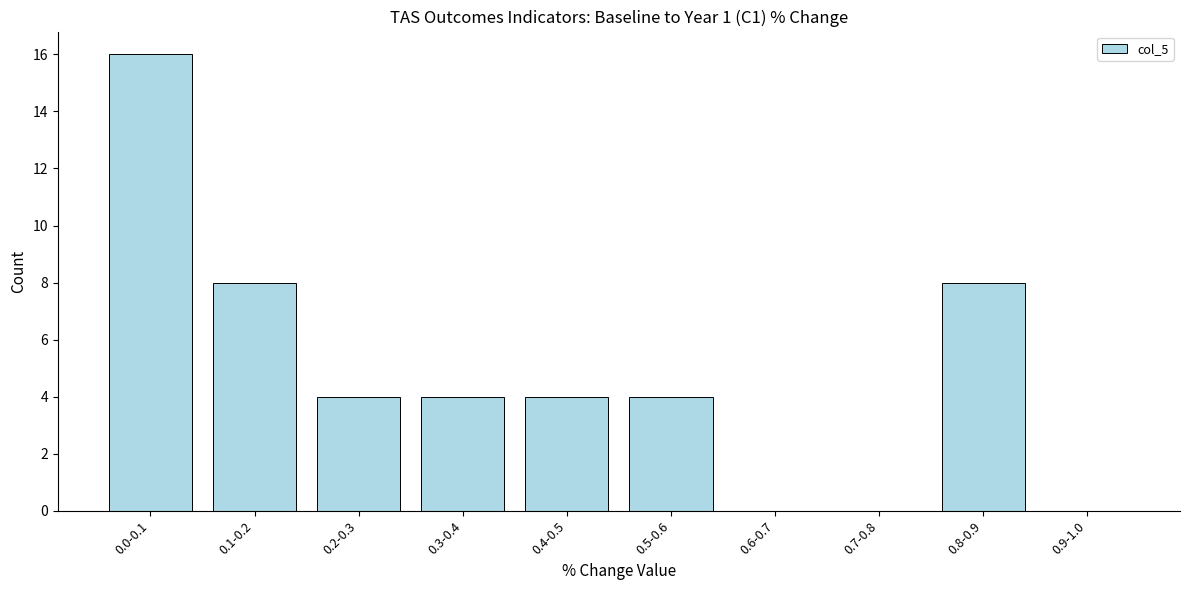

Reading left to right, what are all the values shown in this chart?

0.0-0.1=16	0.1-0.2=8	0.2-0.3=4	0.3-0.4=4	0.4-0.5=4	0.5-0.6=4	0.6-0.7=0	0.7-0.8=0	0.8-0.9=8	0.9-1.0=0